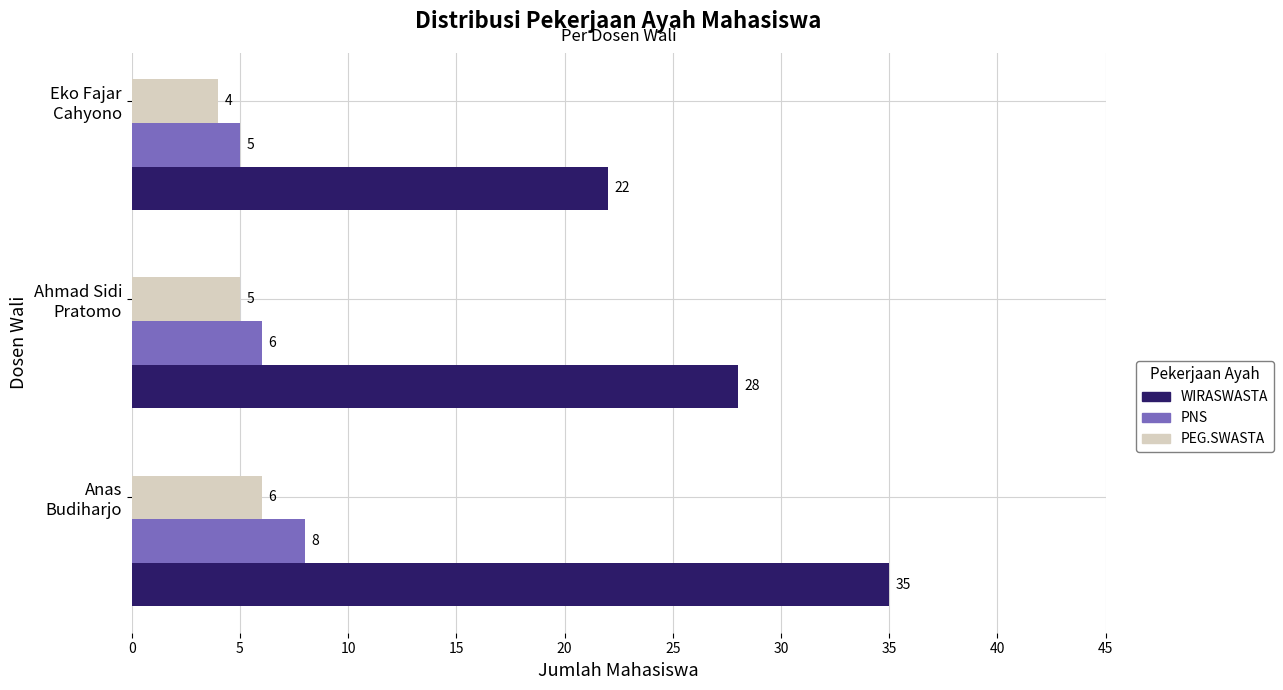

Which series has the largest total across all categories?

WIRASWASTA